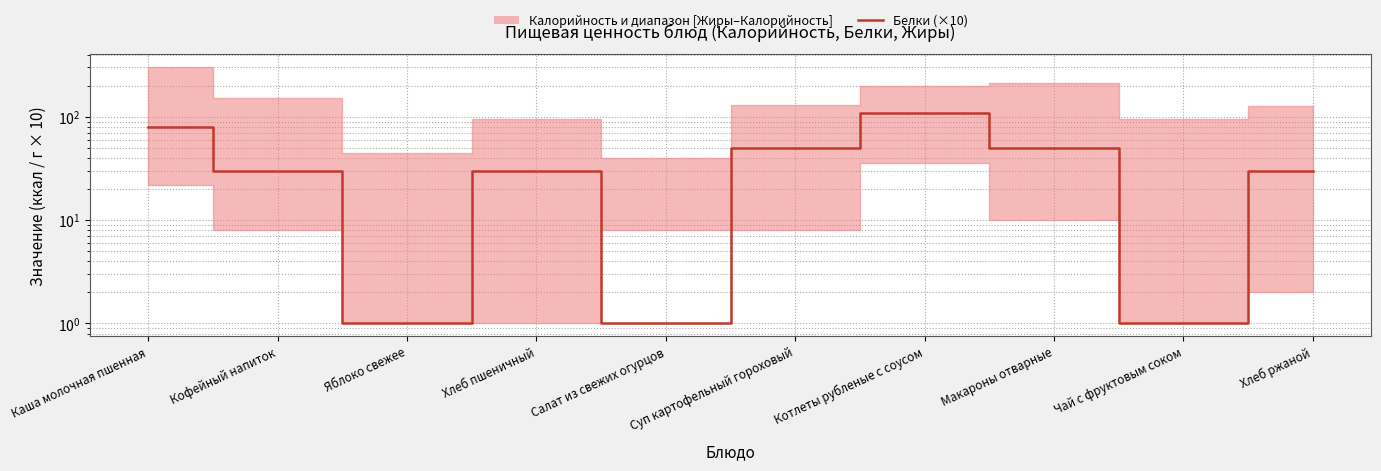

What is the label of the 5th point from the left?

Салат из свежих огурцов